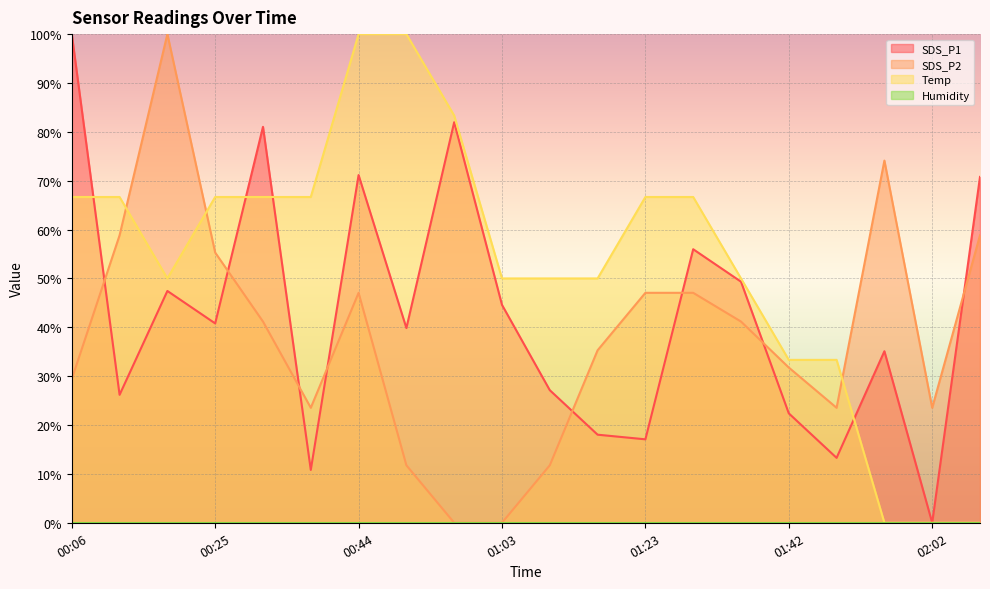

What is the value of the SDS_P1 point at the 9th from the left?

82.0